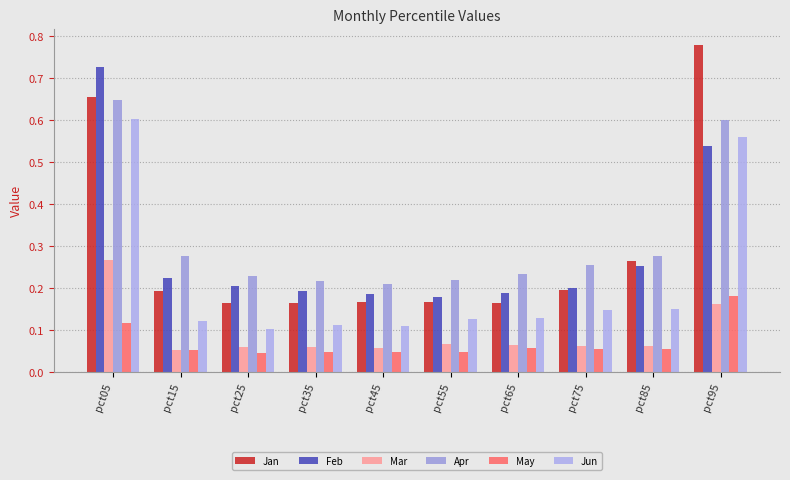

At pct35, list the series in order from smallest to largest.

May, Mar, Jun, Jan, Feb, Apr